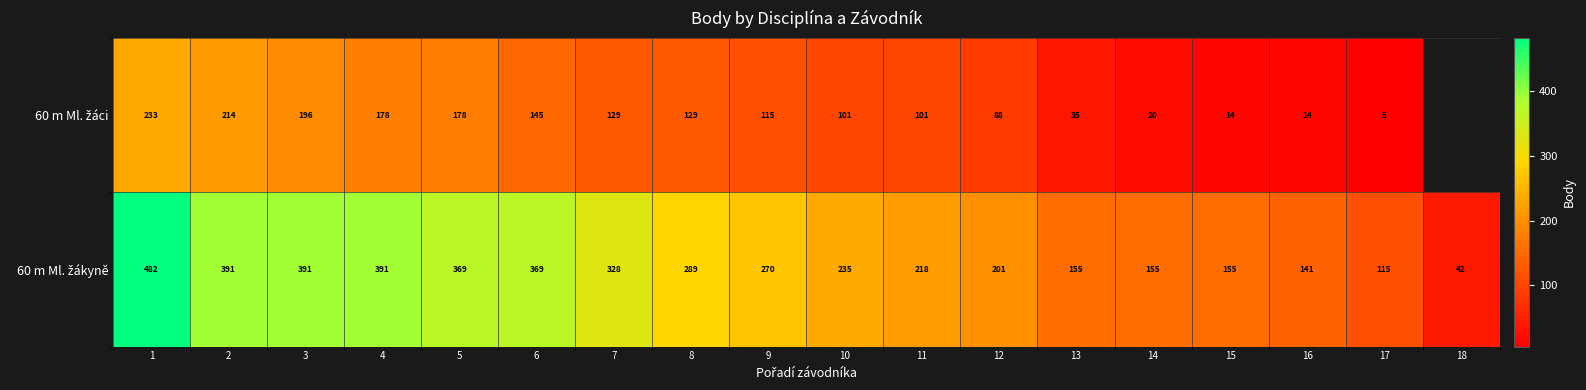

What is the total value across all series at 10?

336